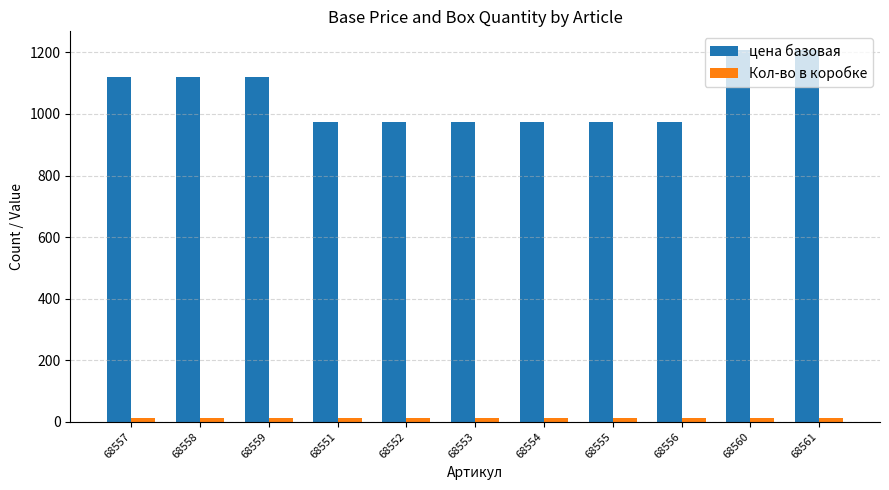

What is the sum of all цена базовая values?

11630.2